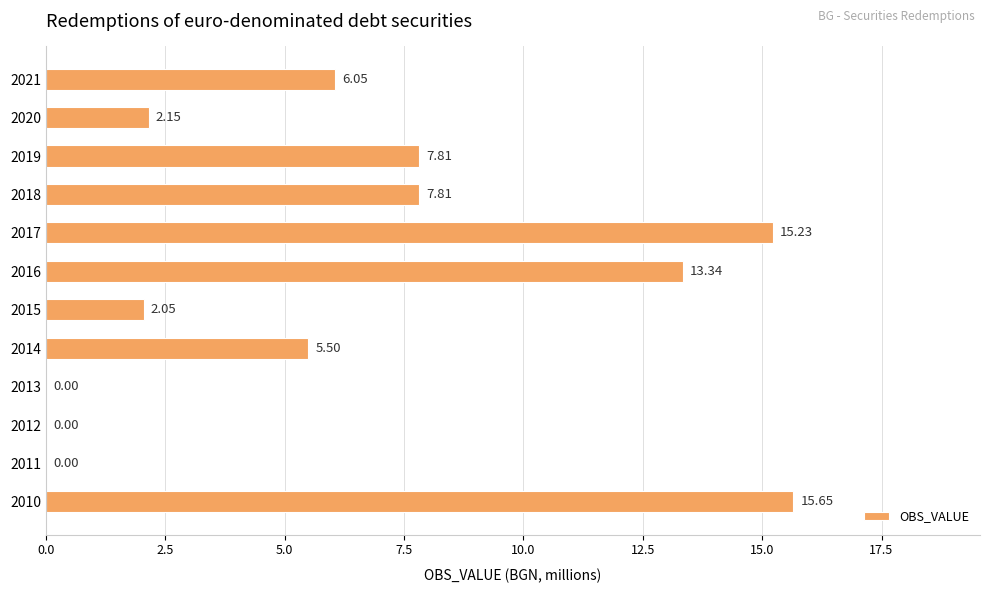

What is the sum of all values?

75.6